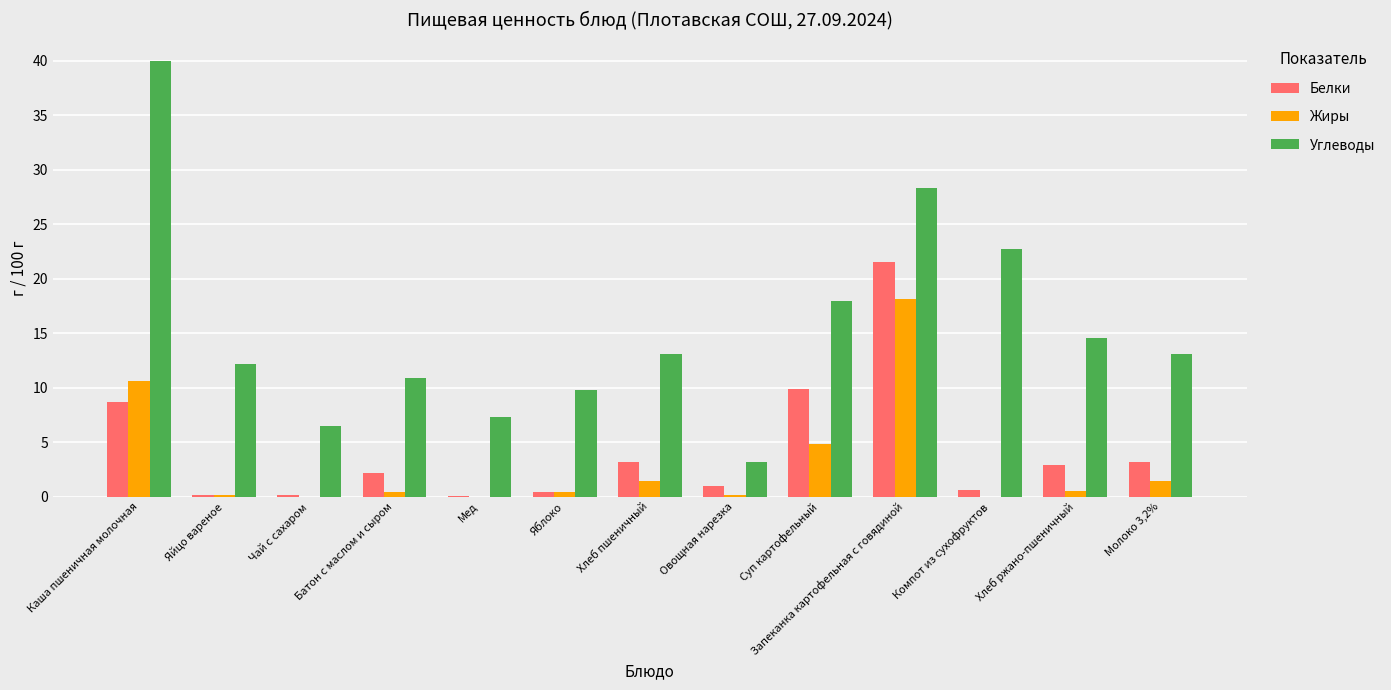

Which series has the largest total across all categories?

Углеводы